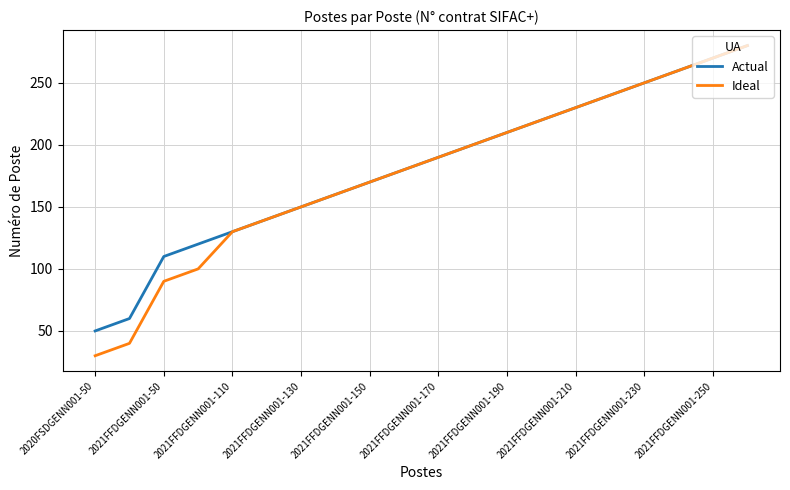

What is the maximum value shown in the chart?

280